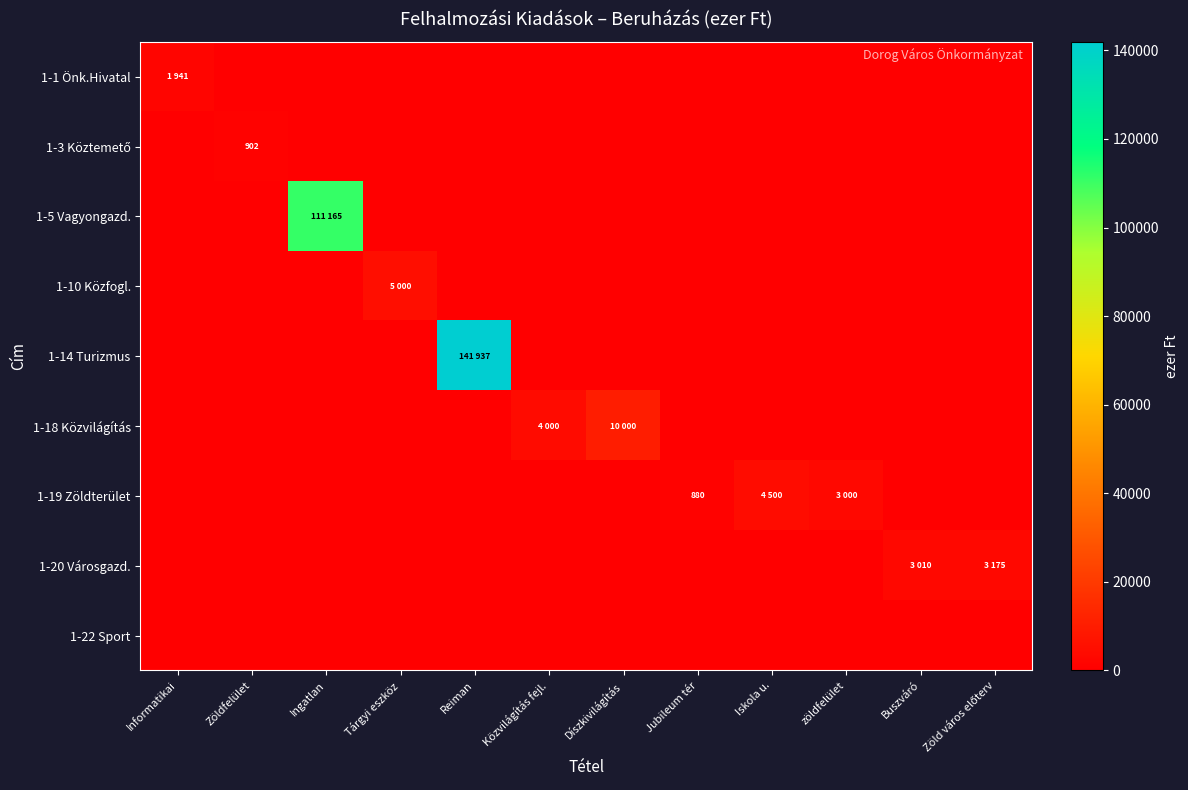

What is the difference between the highest and lowest values at Tárgyi eszköz?

5000